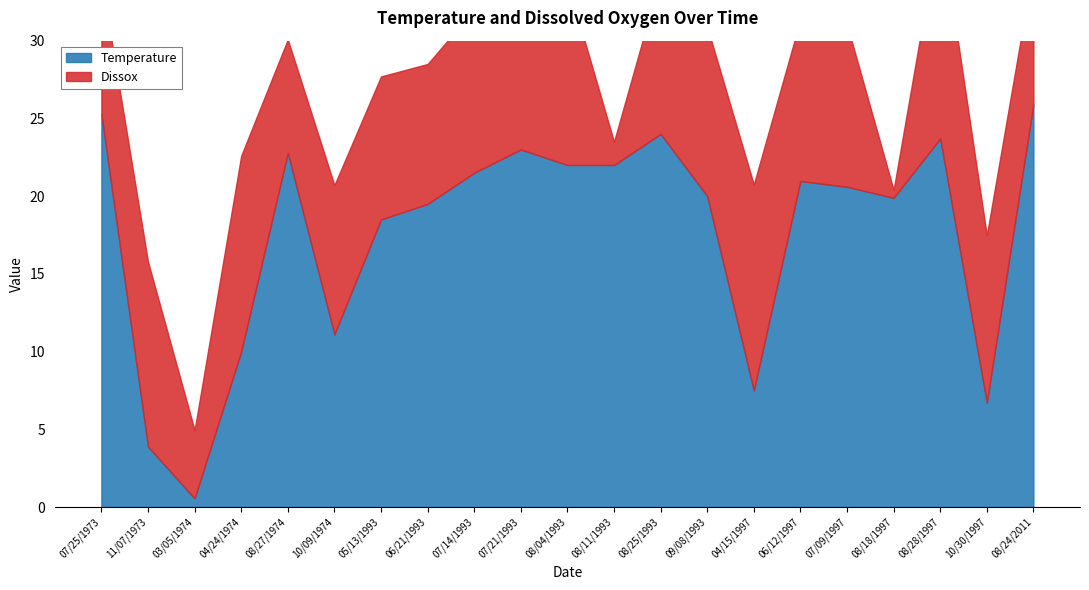

Where do Temperature and Dissox first cross each other?

07/25/1973 and 11/07/1973